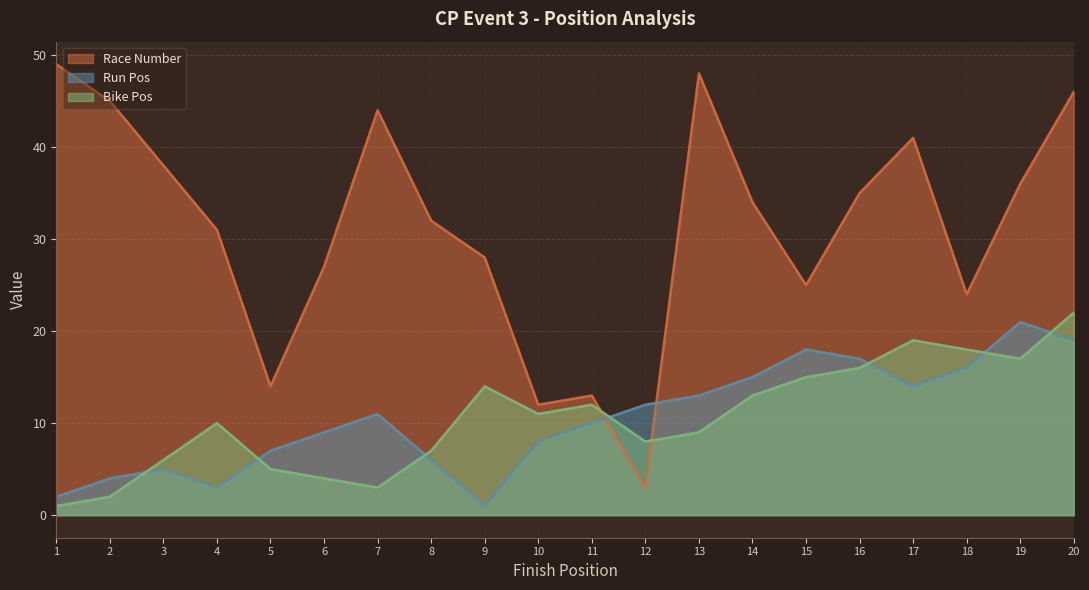

Which series changed the most between 11 and 14?

Race Number